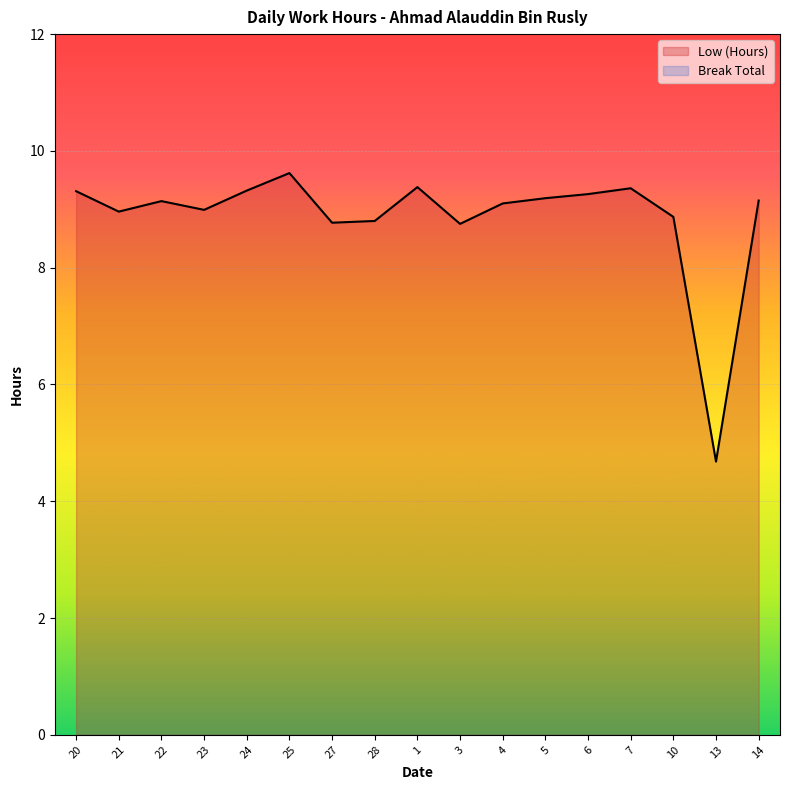

Reading left to right, list all the values displayed in this chart.

20=9.3	21=9.0	22=9.1	23=9.0	24=9.3	25=9.6	27=8.8	28=8.8	1=9.4	3=8.8	4=9.1	5=9.2	6=9.3	7=9.4	10=8.9	13=4.7	14=9.2